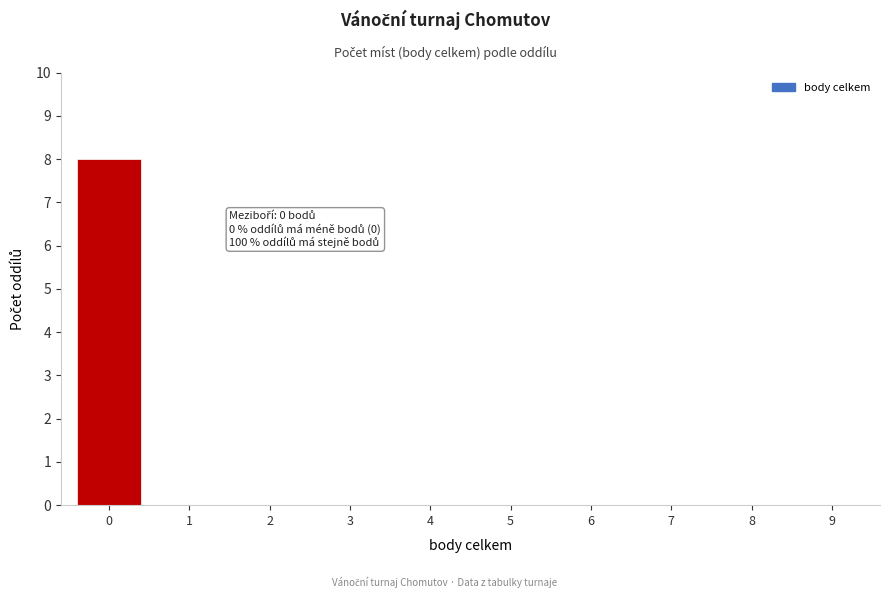

Reading left to right, extract all data points from this chart.

0=8	1=0	2=0